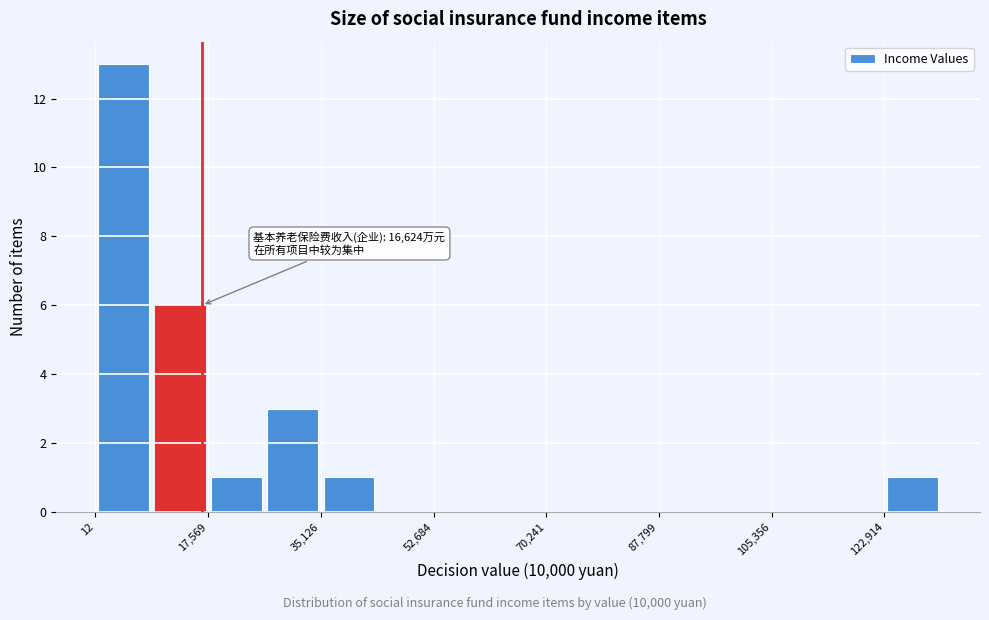

Which range on the x-axis has the tallest bar?

0 to 8000